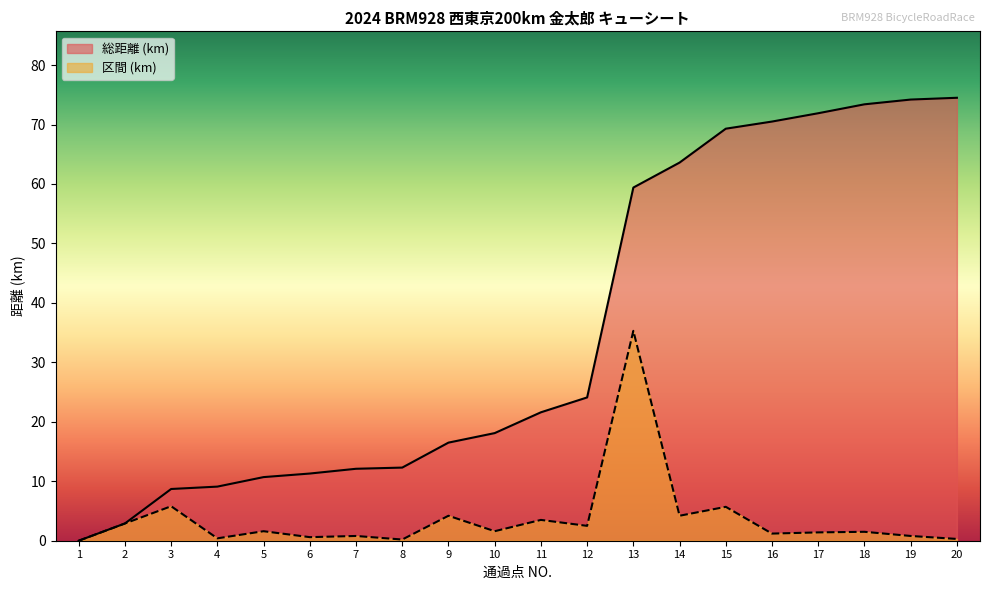

Does the chart have visible grid lines?

No